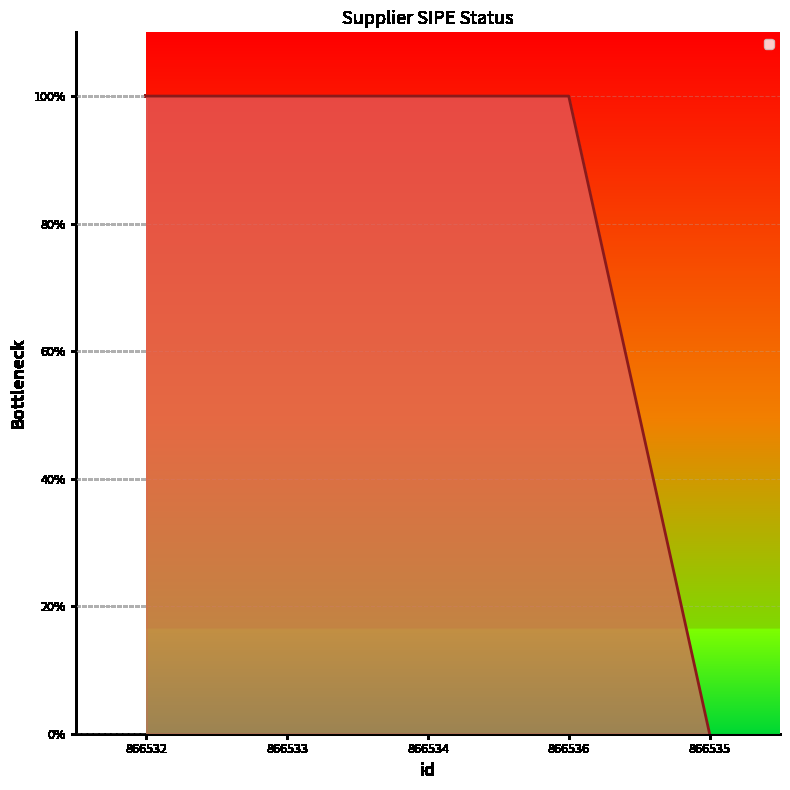

Does the chart display data point markers on the line(s)?

No